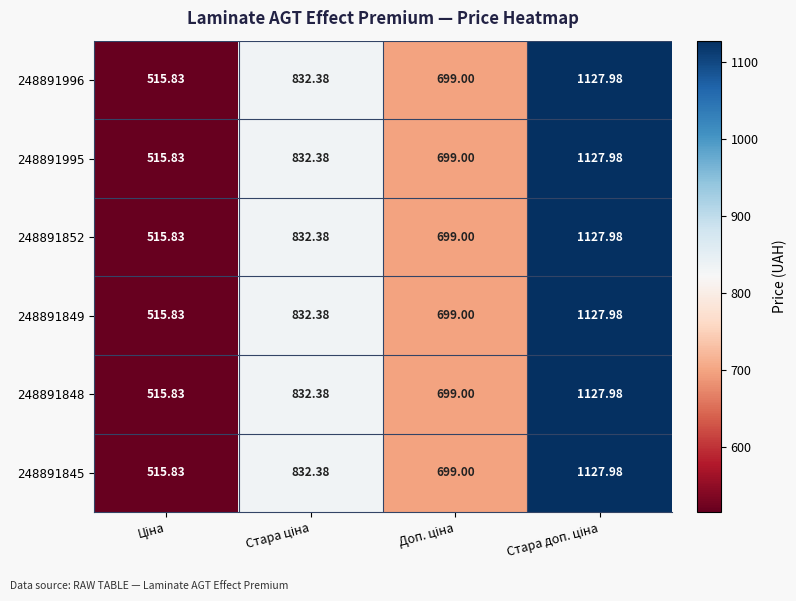

Rank the series by their maximum value, from highest to lowest.

248891996, 248891995, 248891852, 248891849, 248891848, 248891845